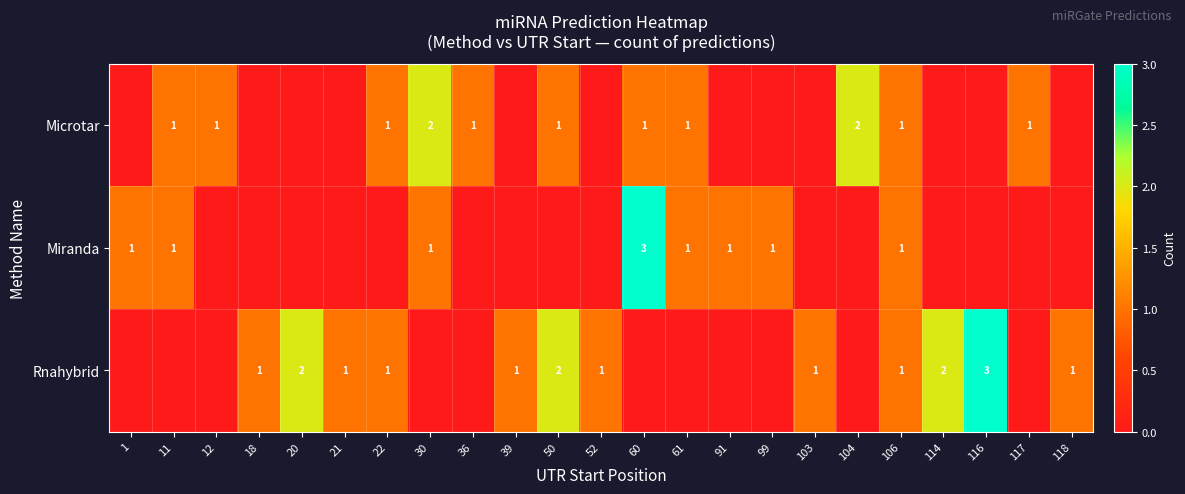

True or false: Microtar has a value of 0 at 30.

False